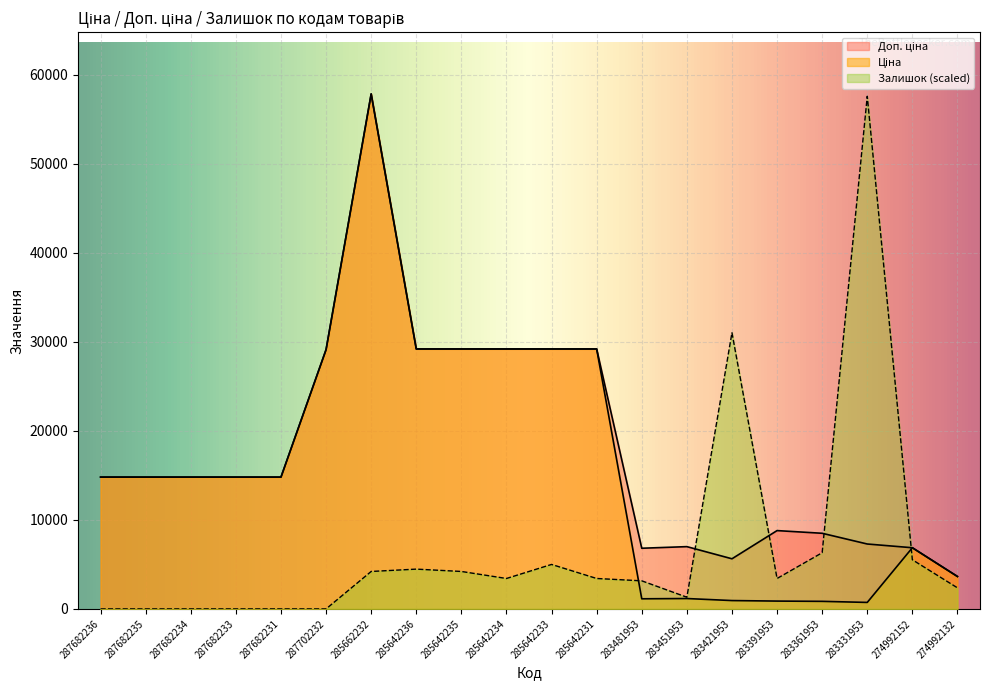

What is the sum of all Доп. ціна values?

361413.8